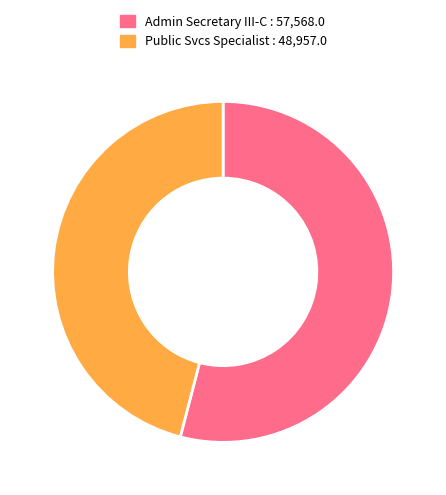

What is the majority slice?

Admin Secretary III-C